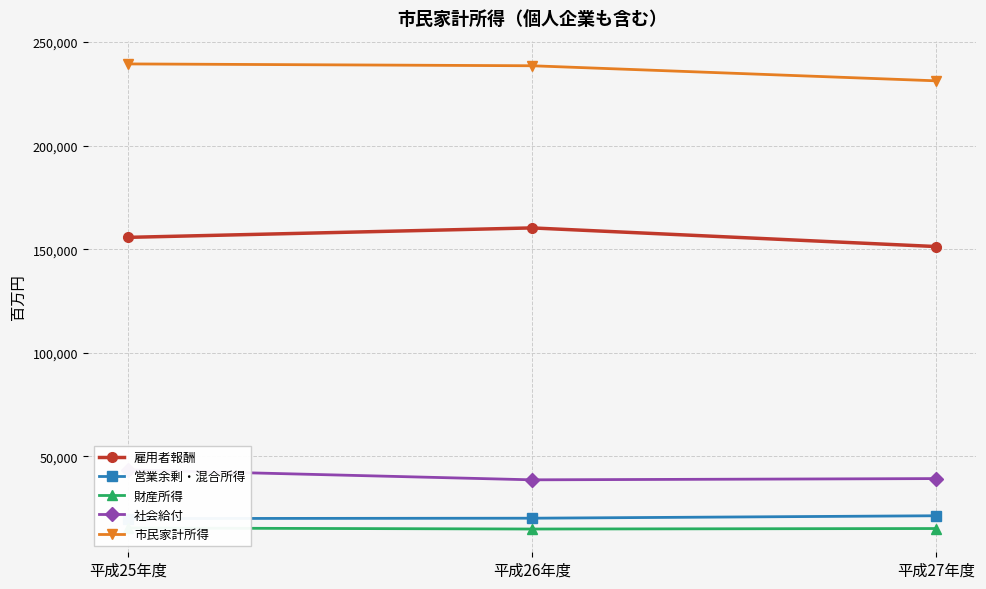

Between 平成26年度 and 平成27年度, which is larger?

平成26年度